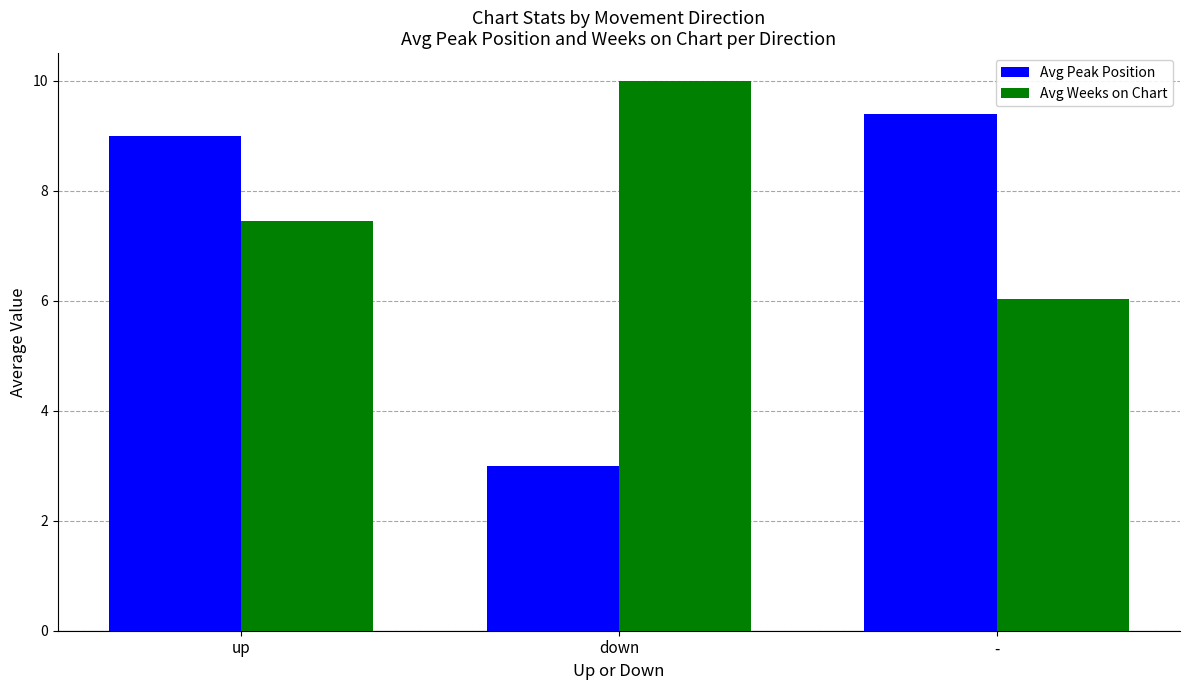

Rank the series by their average value, from highest to lowest.

Avg Weeks on Chart, Avg Peak Position